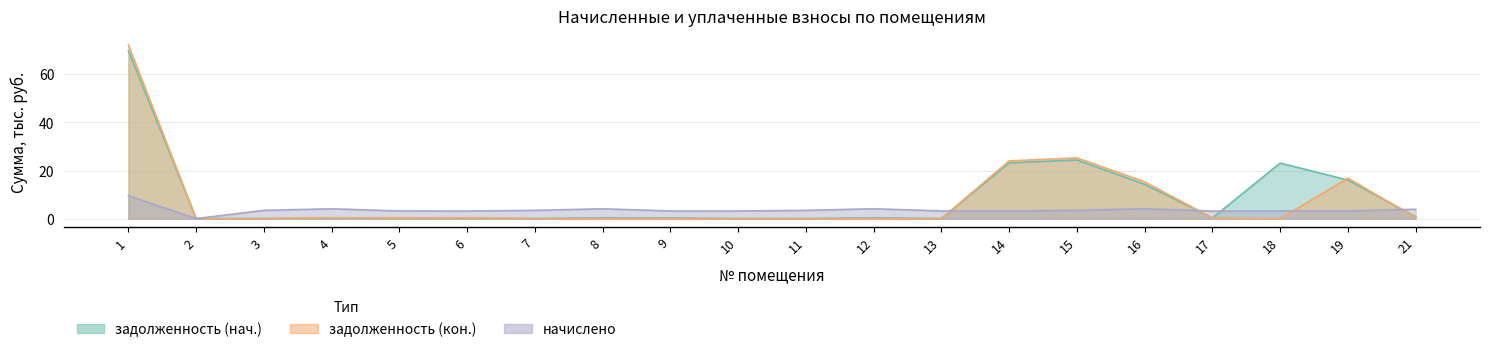

What are all the series names shown in the legend?

задолженность (нач.), задолженность (кон.), начислено